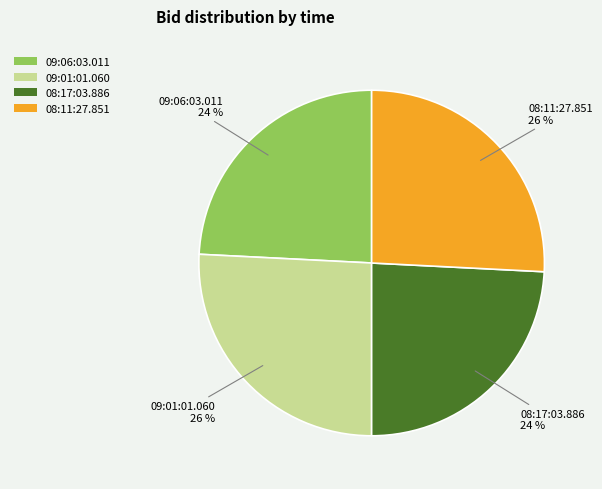

Which has a higher value, 08:17:03.886 or 09:01:01.060?

09:01:01.060